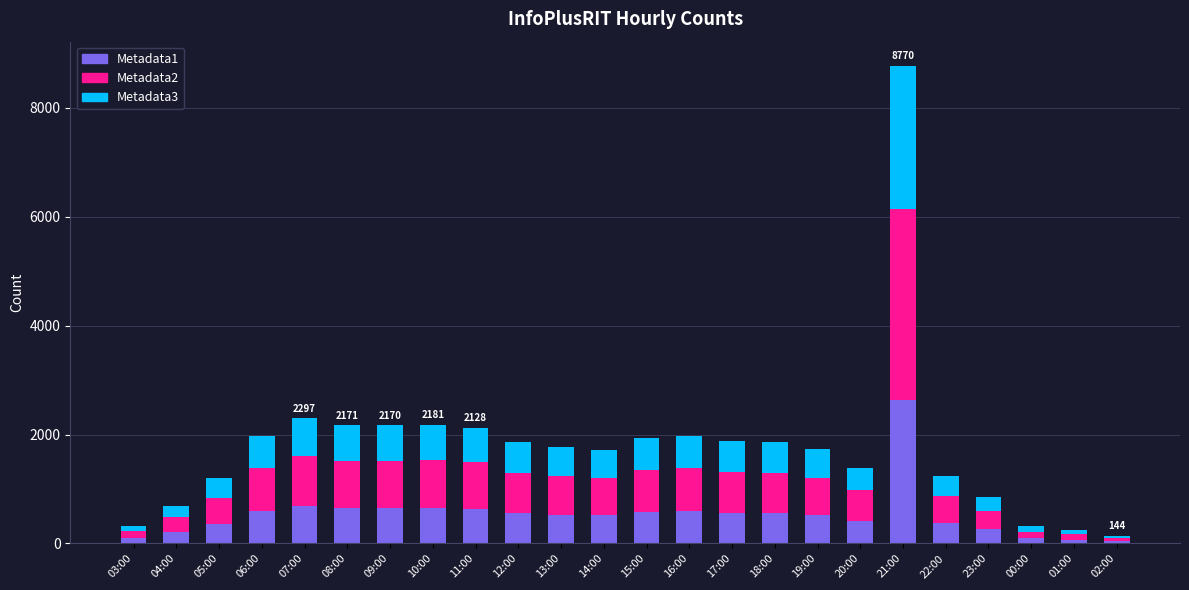

At which category is the sum across all series the highest?

21:00